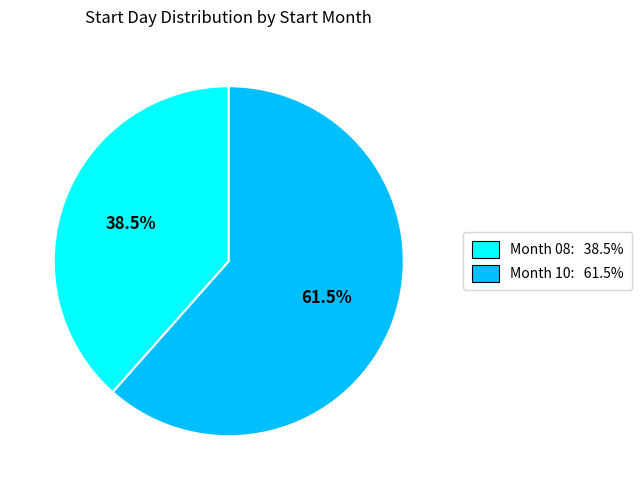

What portion of the pie excludes Month 10: 61.5%?

38.5%